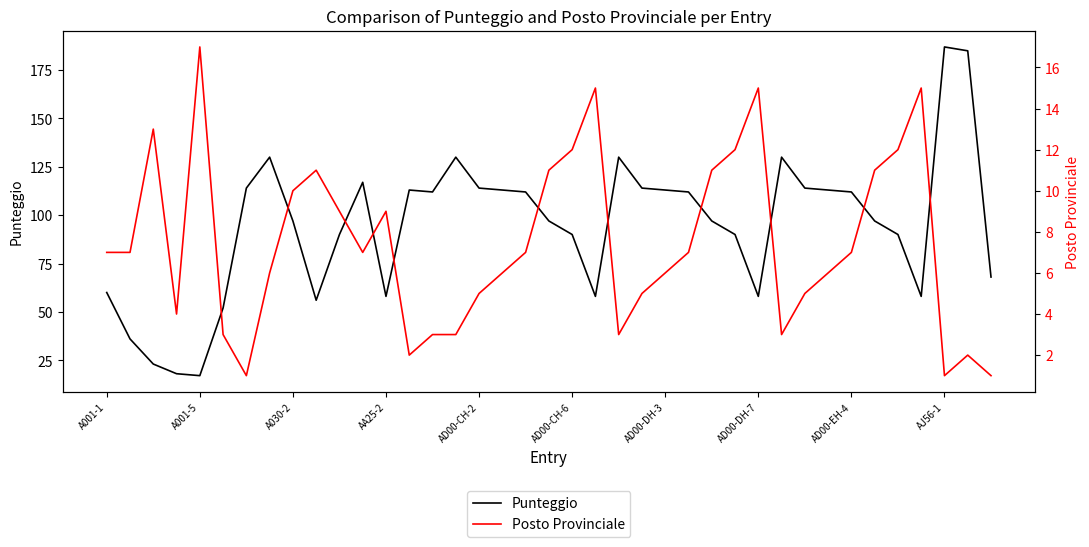

What is the difference between the maximum and second lowest values in the Punteggio series?

169